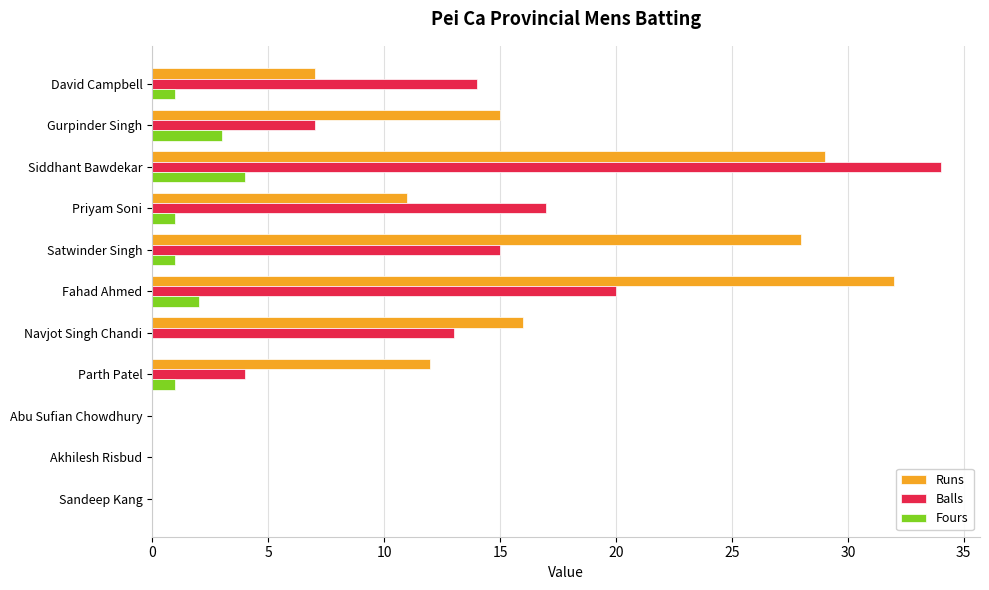

Which series changed the most between Priyam Soni and Satwinder Singh?

Runs